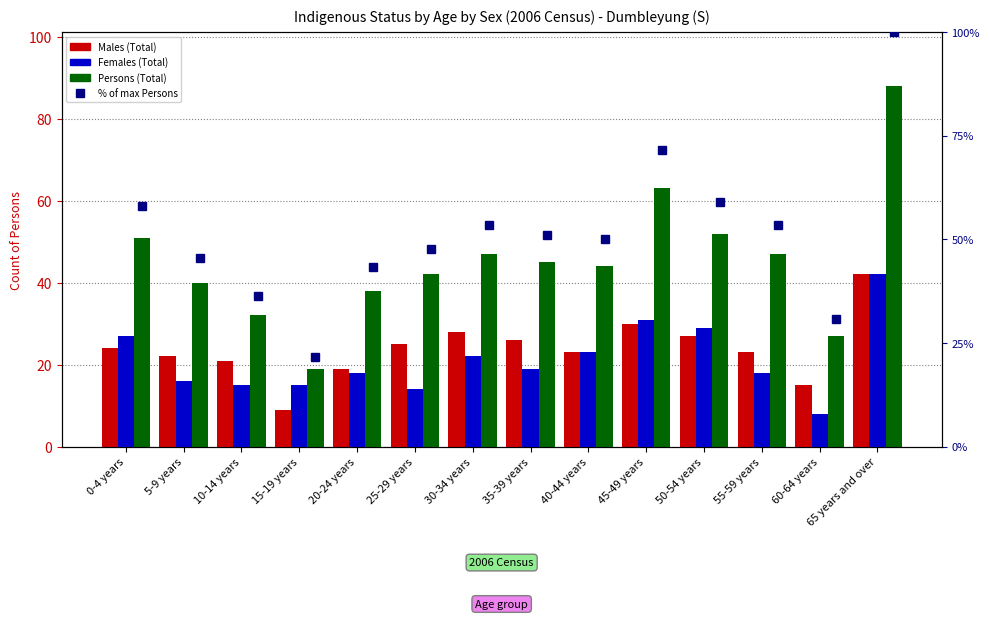

Reading left to right, transcribe all the data shown in this chart.

Males (Total): 24.0	22.0	21.0	9.0	19.0	25.0	28.0	26.0	23.0	30.0	27.0	23.0	15.0	42.0
Females (Total): 27.0	16.0	15.0	15.0	18.0	14.0	22.0	19.0	23.0	31.0	29.0	18.0	8.0	42.0
Persons (Total): 51.0	40.0	32.0	19.0	38.0	42.0	47.0	45.0	44.0	63.0	52.0	47.0	27.0	88.0
% of max Persons: 58.0	45.5	36.4	21.6	43.2	47.7	53.4	51.1	50.0	71.6	59.1	53.4	30.7	100.0